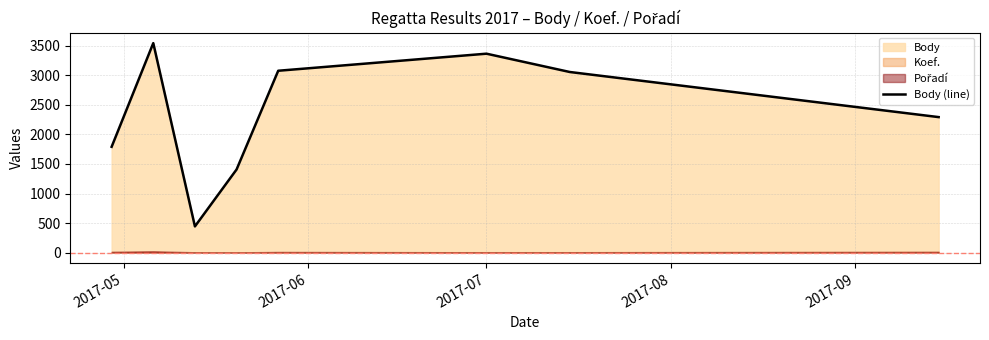

What is the minimum value for Body (line)?

443